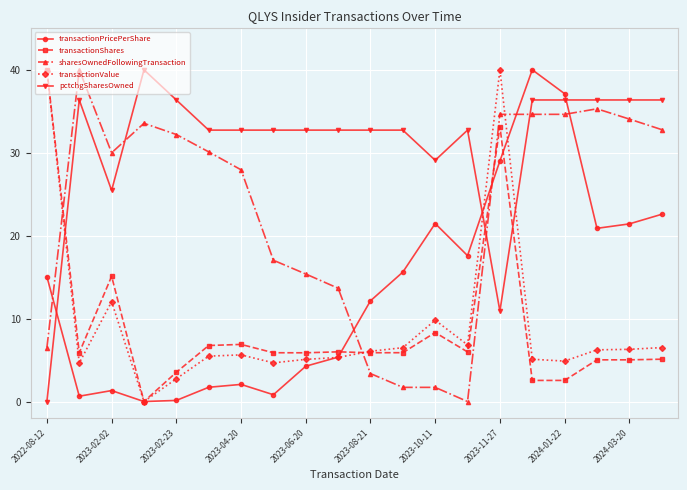

True or false: sharesOwnedFollowingTransaction has more than 2 interior local peaks.

True